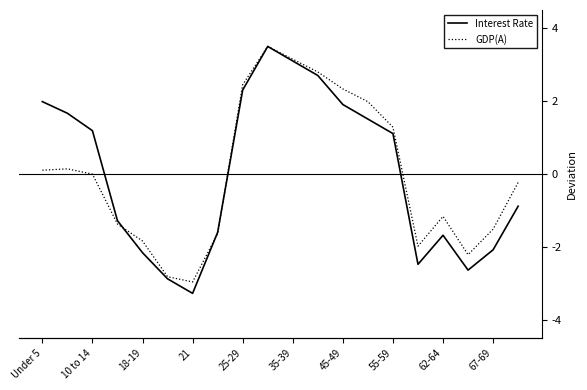

Is it true that GDP(A) equals -1.0 at 67-69?

False